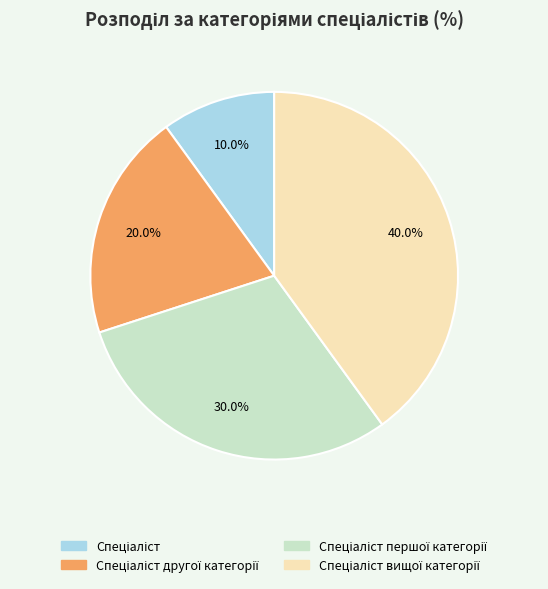

Is there a majority slice in this chart?

No